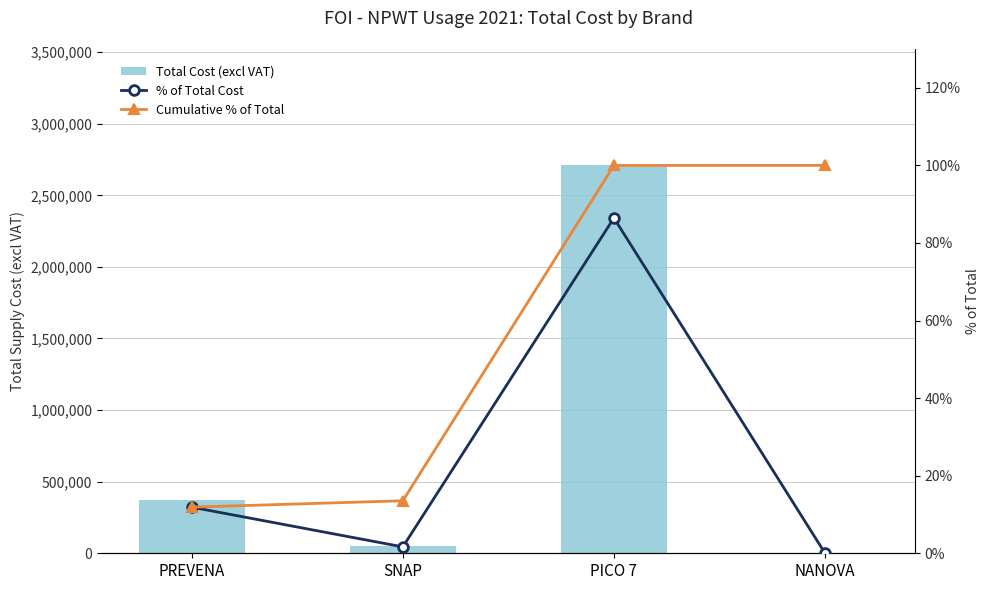

Which label corresponds to the smallest value in the chart?

NANOVA